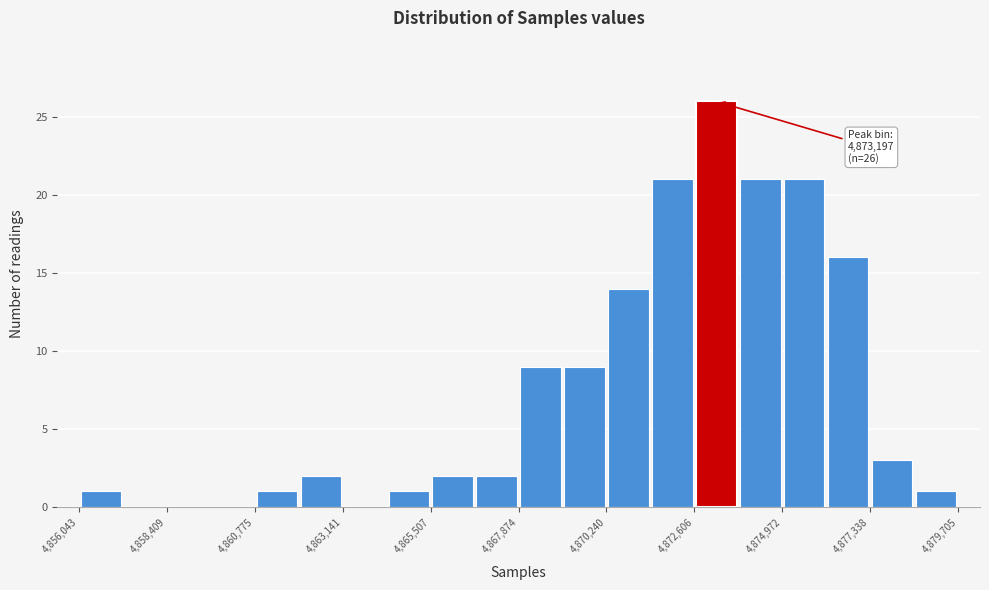

Around what value on the x-axis is the tallest bar? Give the approximate position of its centre, as read against the axis.

4873000